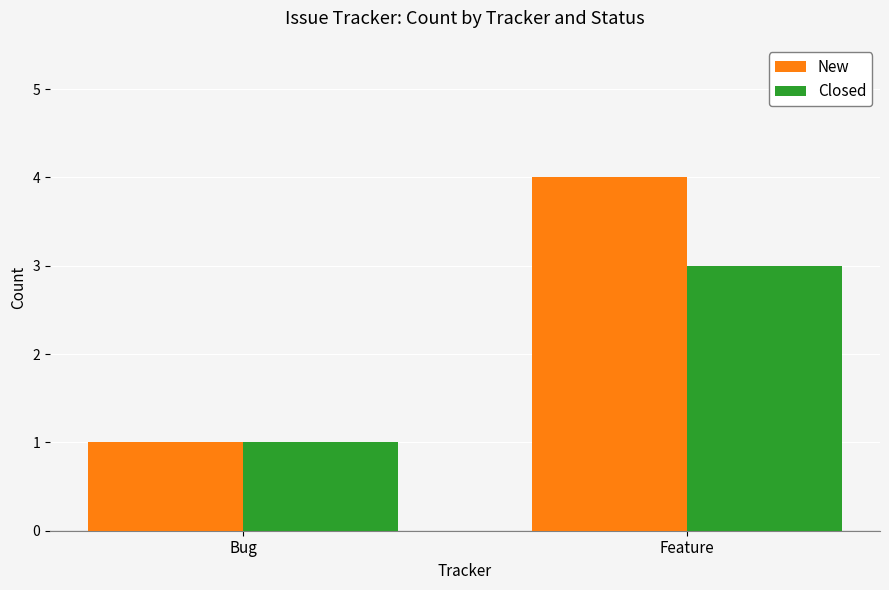

Between Bug and Feature, which series saw the biggest shift?

New